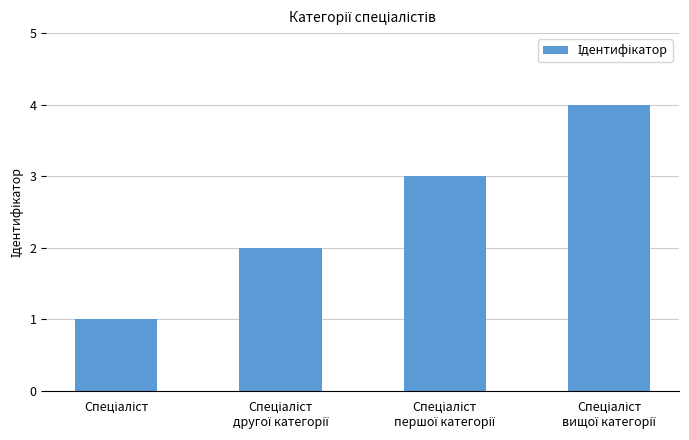

What is the sum of all values?

10